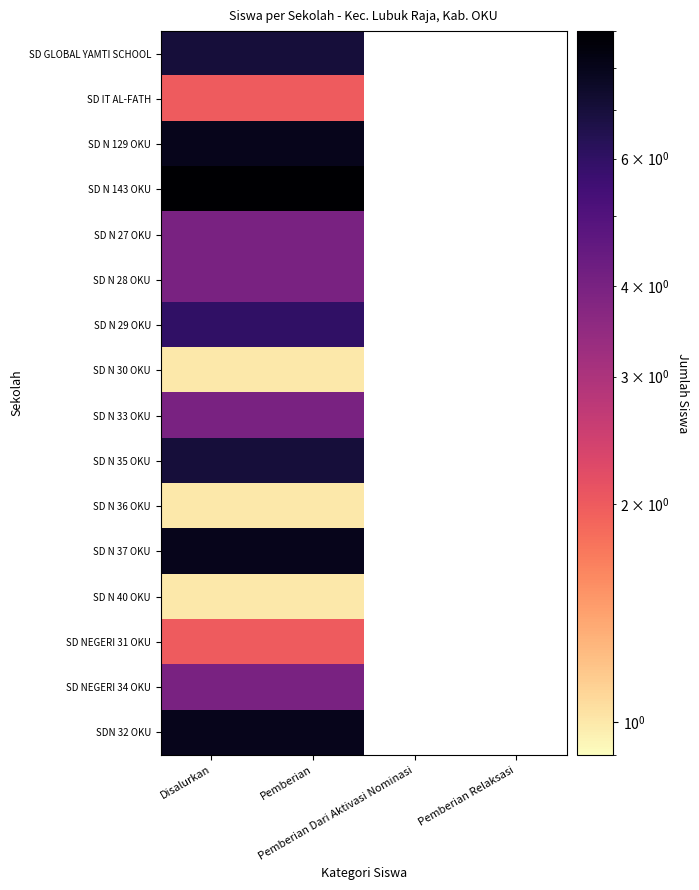

At which label does SD N 30 OKU reach its peak?

Disalurkan